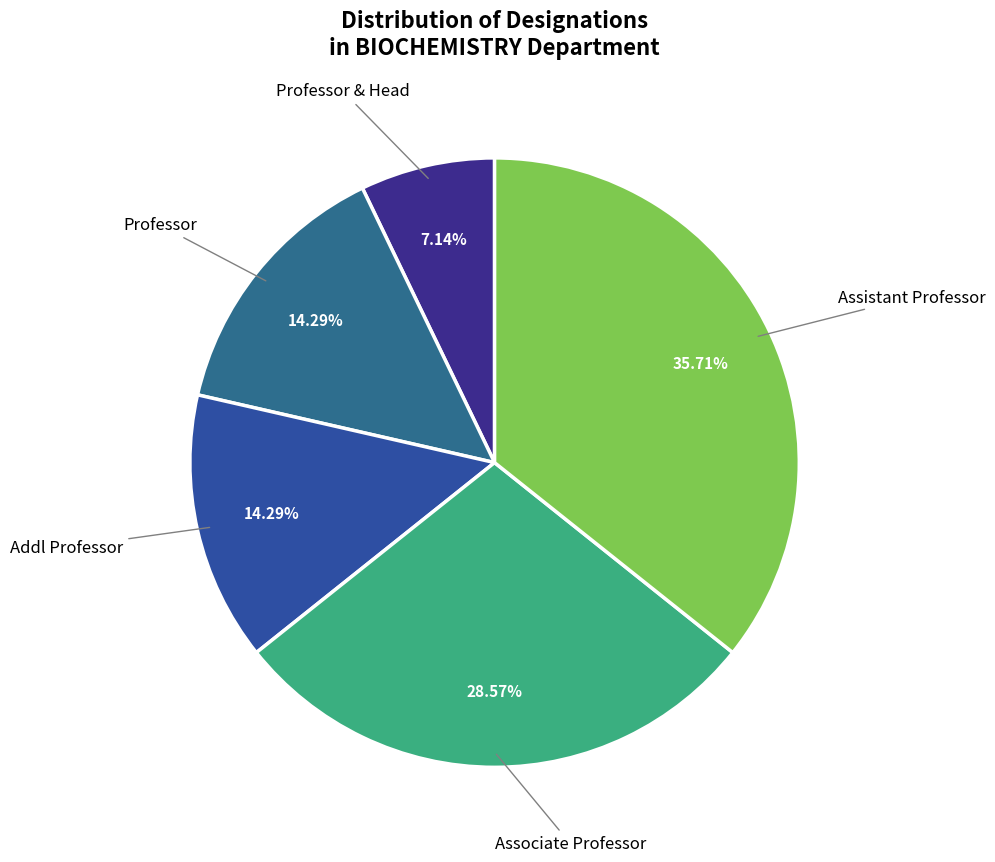

Is there a majority slice in this chart?

No